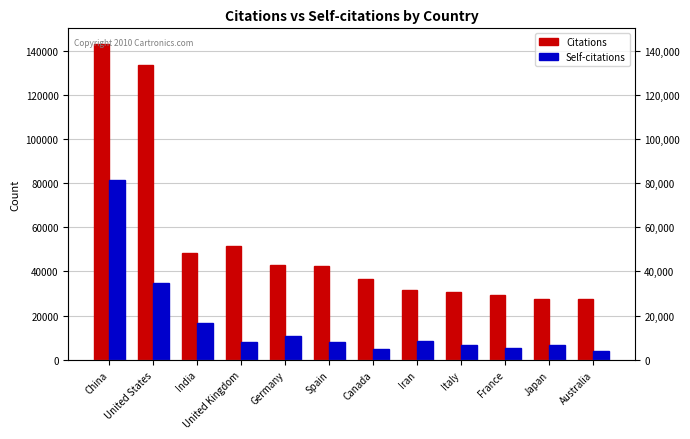

Rank the series at Germany from lowest to highest value.

Self-citations, Citations